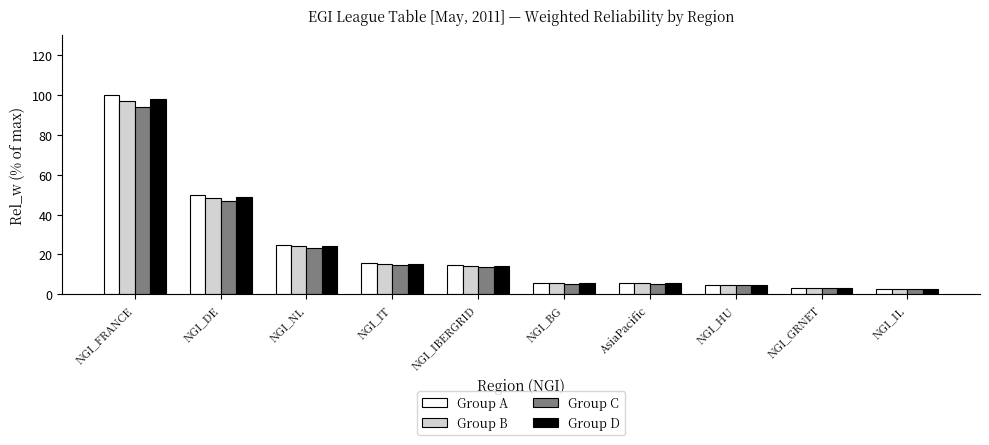

What is the maximum value for Group B?

97.0